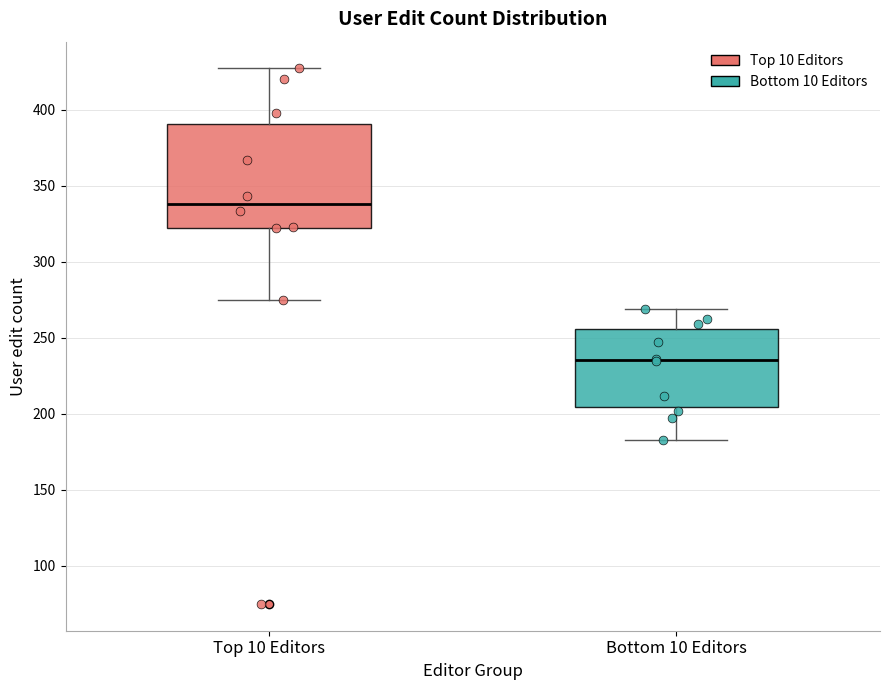

Comparing the boxes themselves (not the whiskers), which one is the tallest?

Top 10 Editors